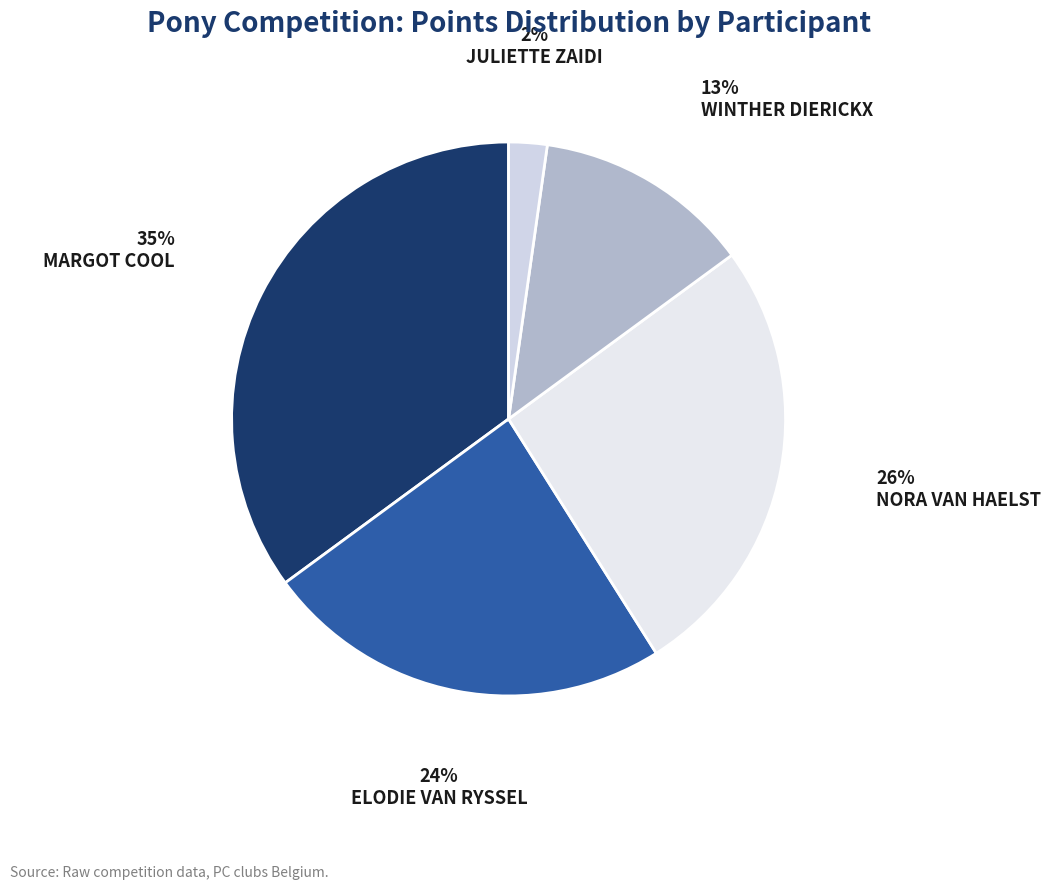

How many slices are in this pie chart?

5